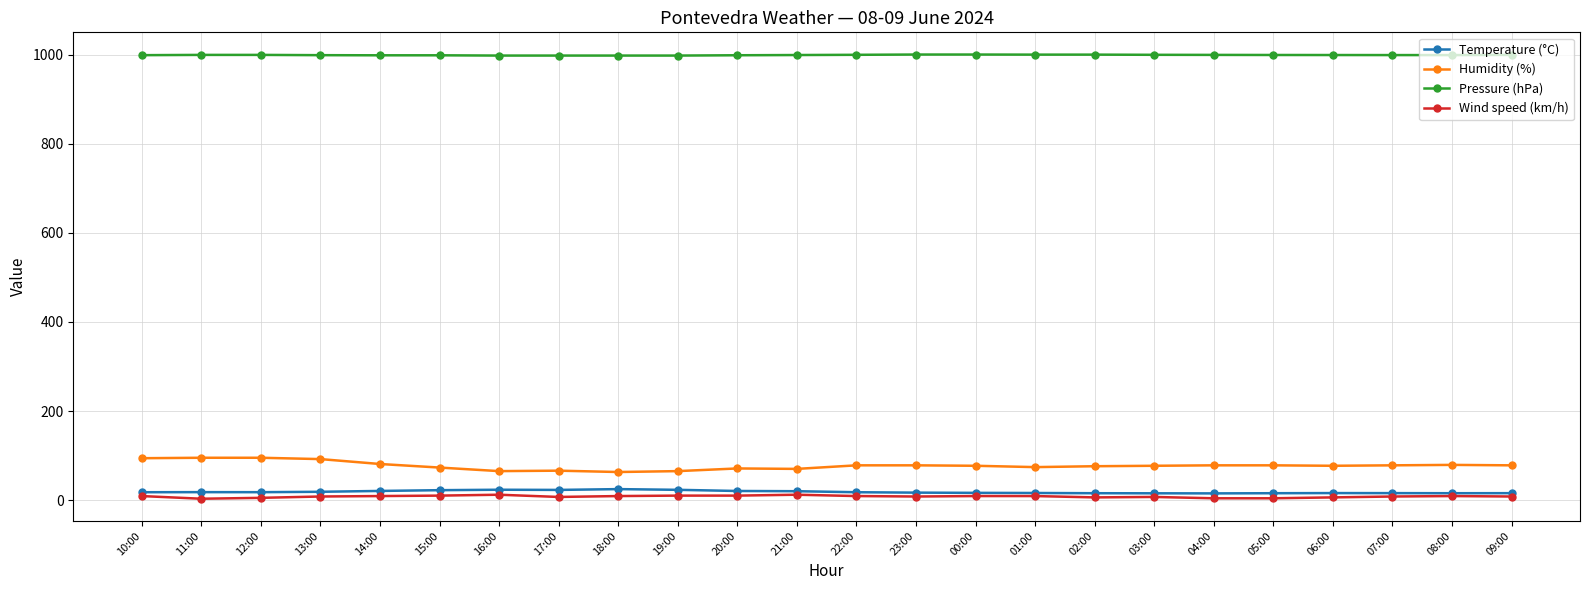

Which series has the largest range (max minus min)?

Humidity (%)